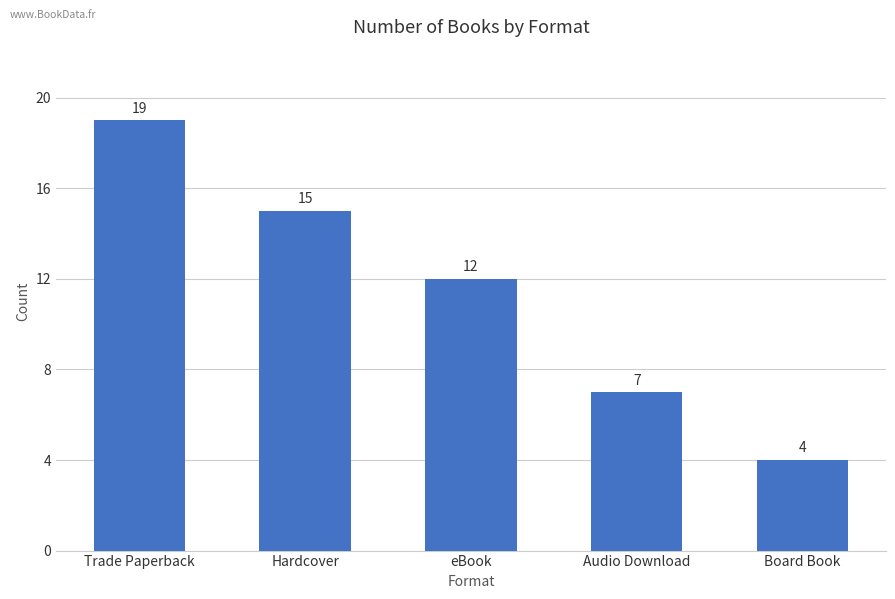

Is it true that the value at eBook is 12?

True